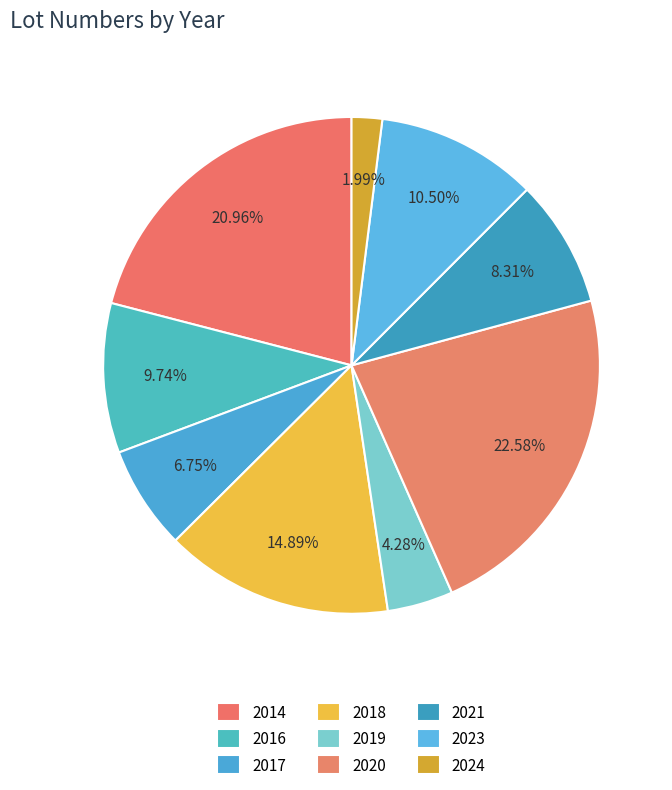

Rank the categories by value from highest to lowest.

2020, 2014, 2018, 2023, 2016, 2021, 2017, 2019, 2024